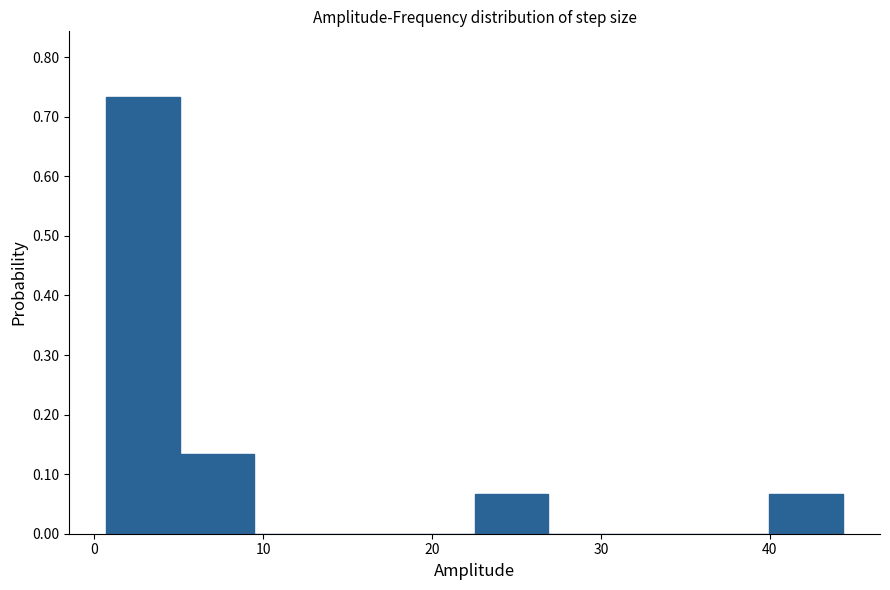

How tall is the bar that spans 5 to 9 on the x-axis? Neither the bar edges nor the heights are printed on the chart, so give them approximately, as read against the axes.

0.13